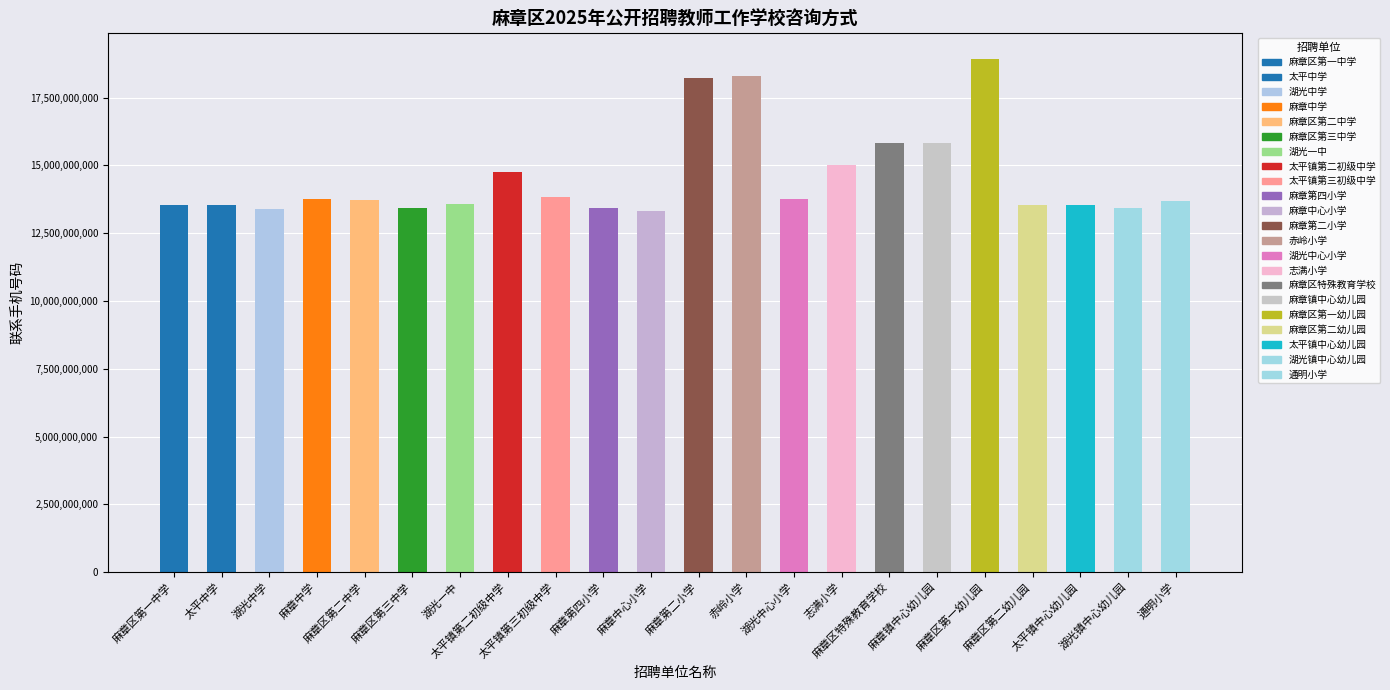

The chart shows a value of 8257450172 at 通明小学. True or false?

False